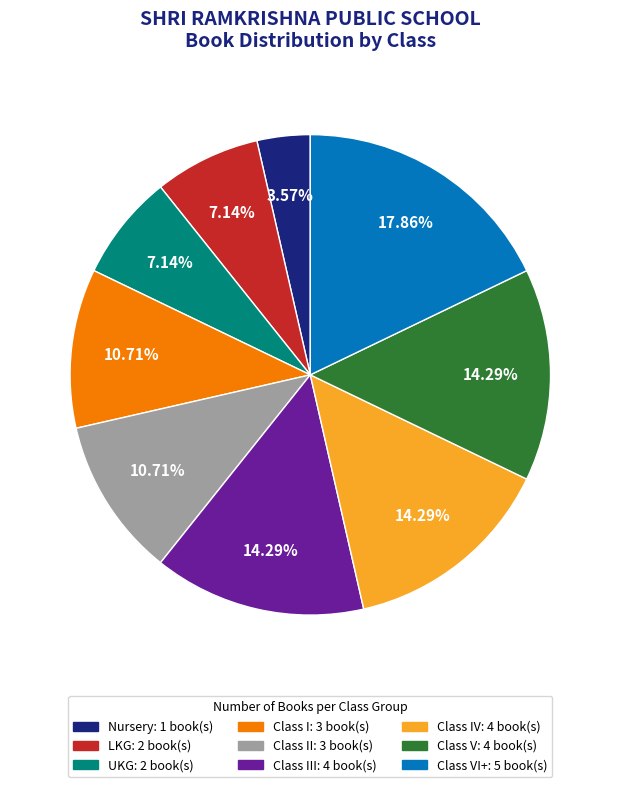

Is there a majority slice in this chart?

No